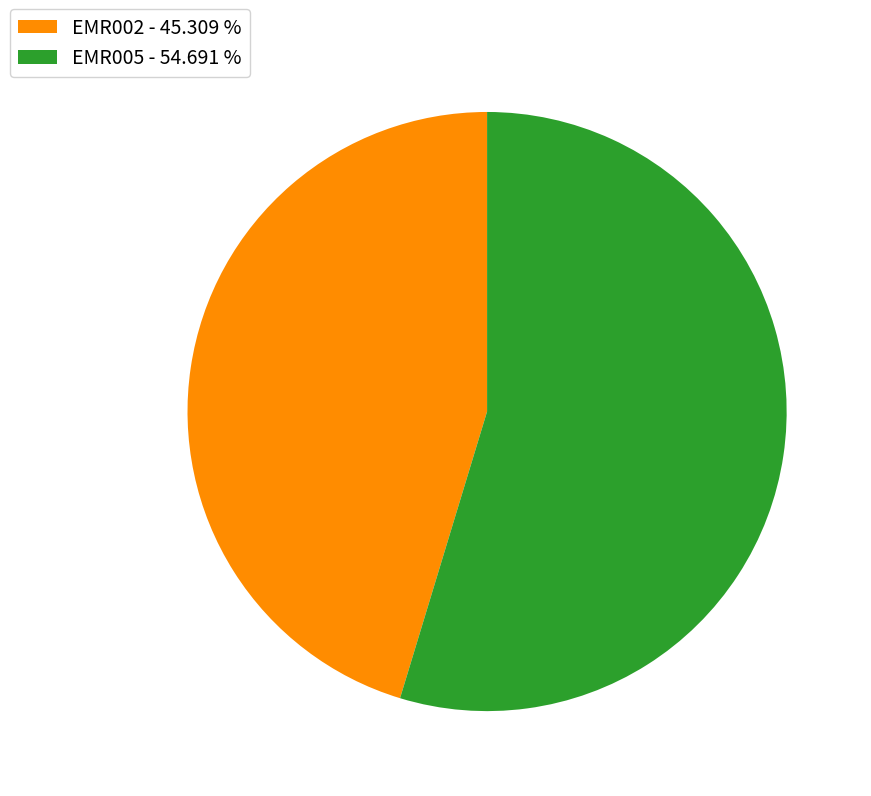

Combined, do EMR002 and EMR005 account for over 50%?

Yes